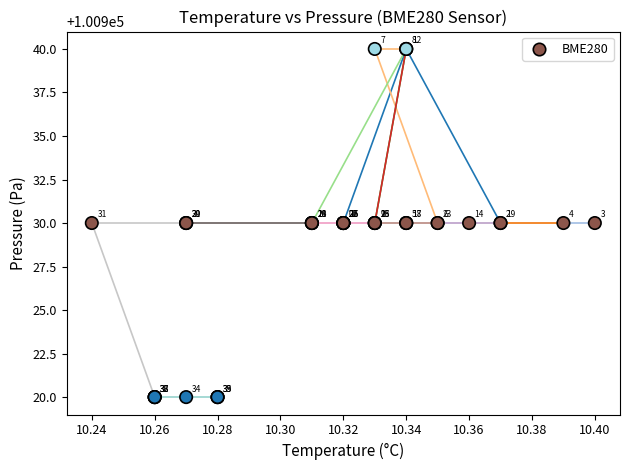

What Y value in the scatter plot is closest to 100930?

100930